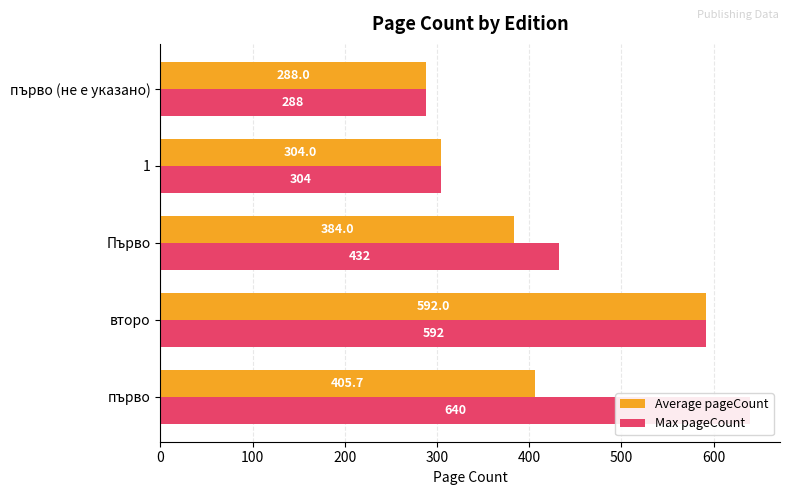

What are all the series names shown in the legend?

Average pageCount, Max pageCount